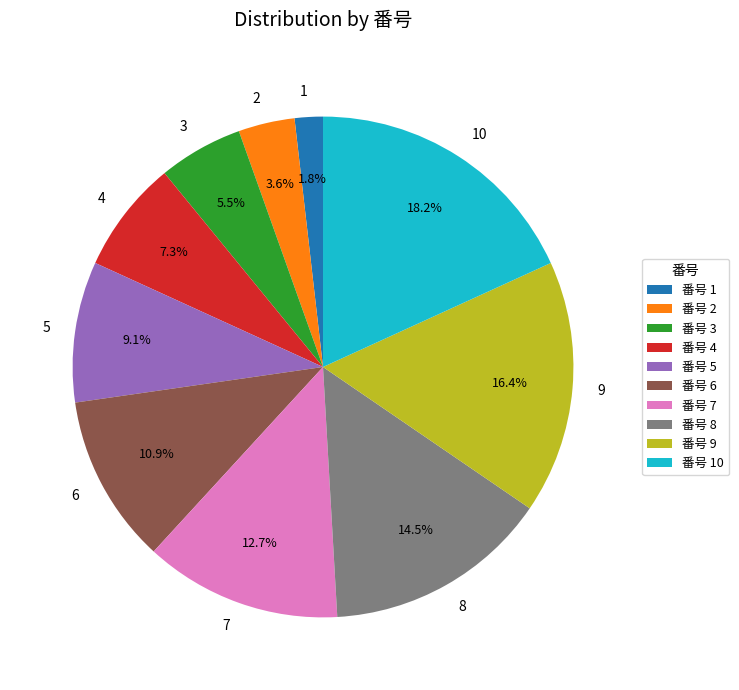

To the nearest percent, what is the combined percentage of 1 and 6?

13%